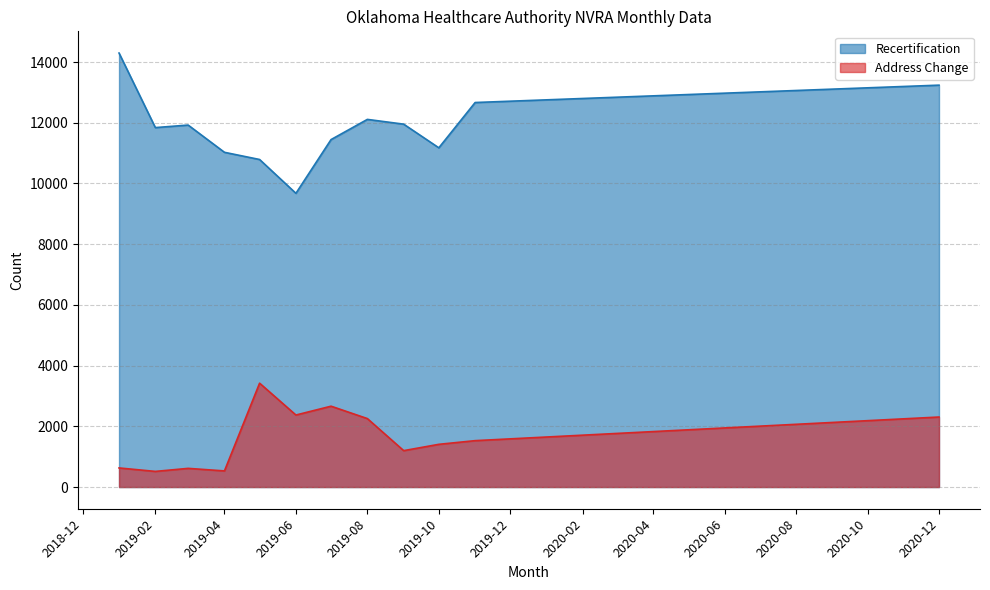

Which label corresponds to the largest value in the chart?

2019-01